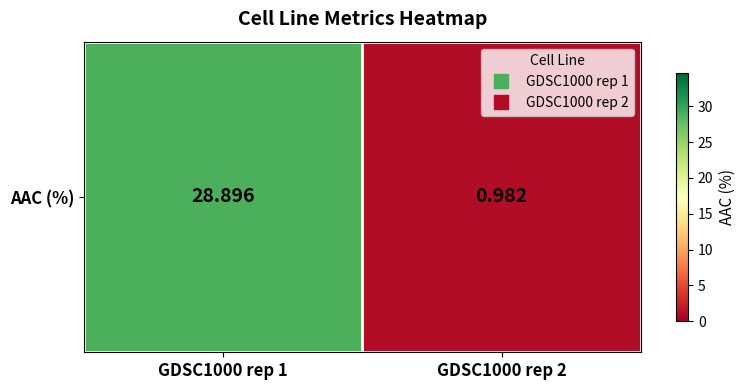

Which category has the lowest value across all series?

GDSC1000 rep 2